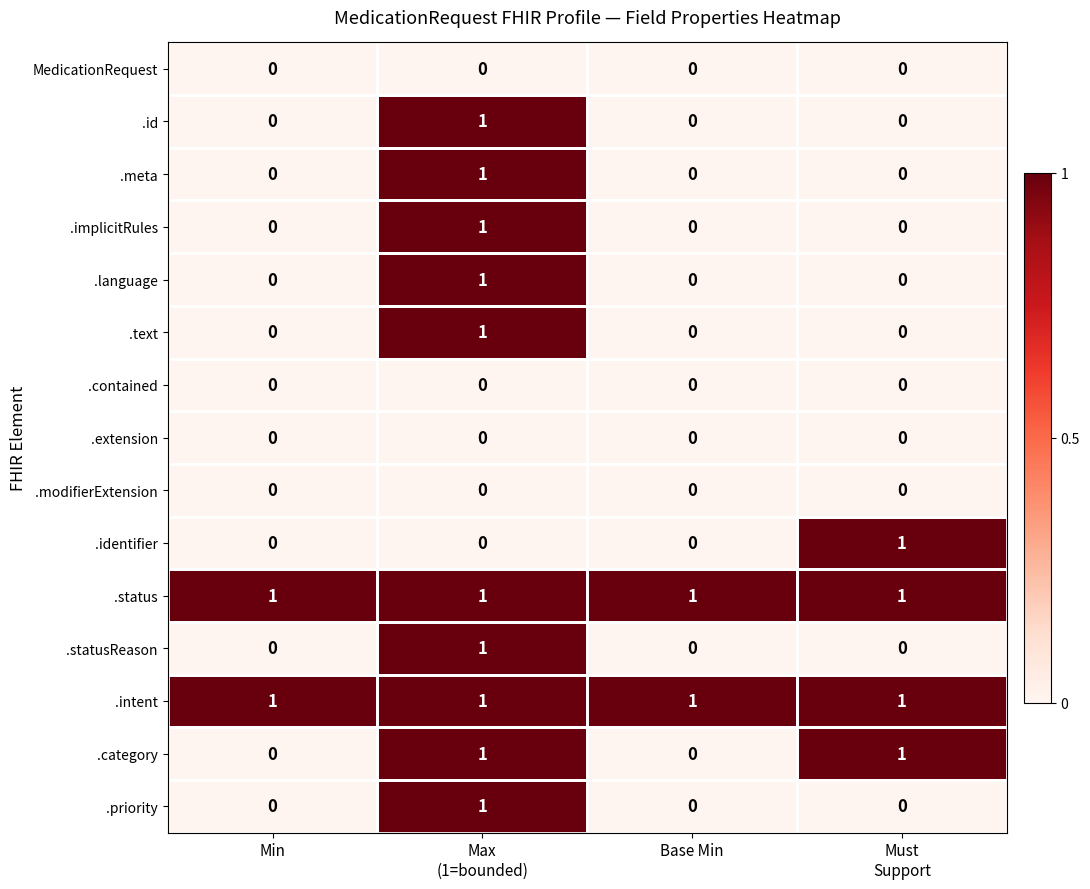

At how many categories does at least one series exceed 0?

4